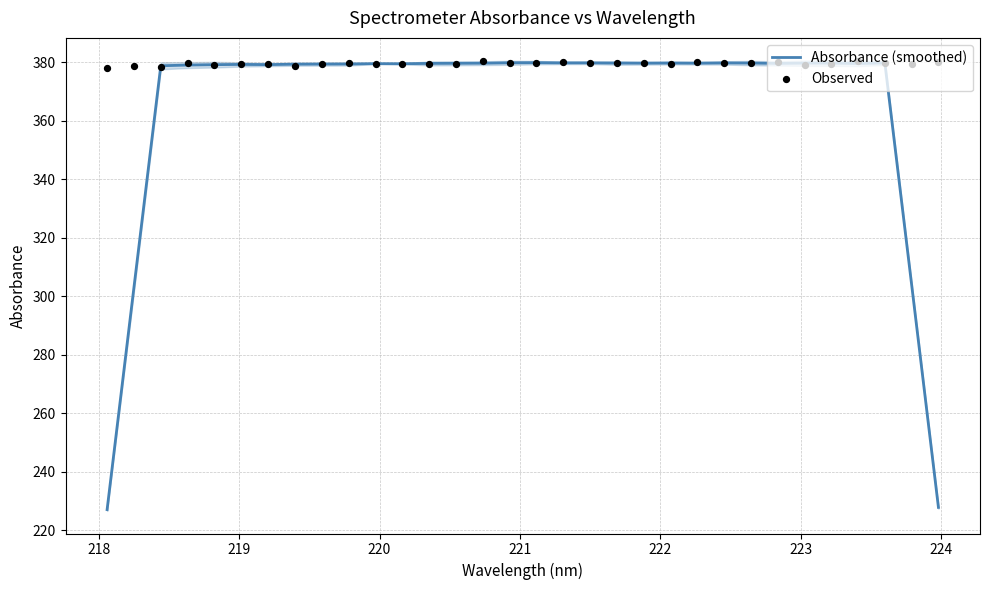

At how many categories does at least one series exceed 351?

32